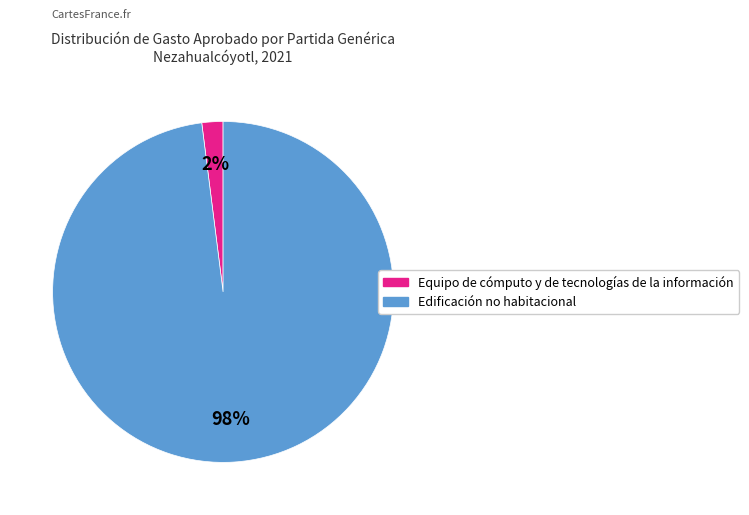

To the nearest percent, what is the combined percentage of Edificación no habitacional and Equipo de cómputo y de tecnologías de la información?

100%